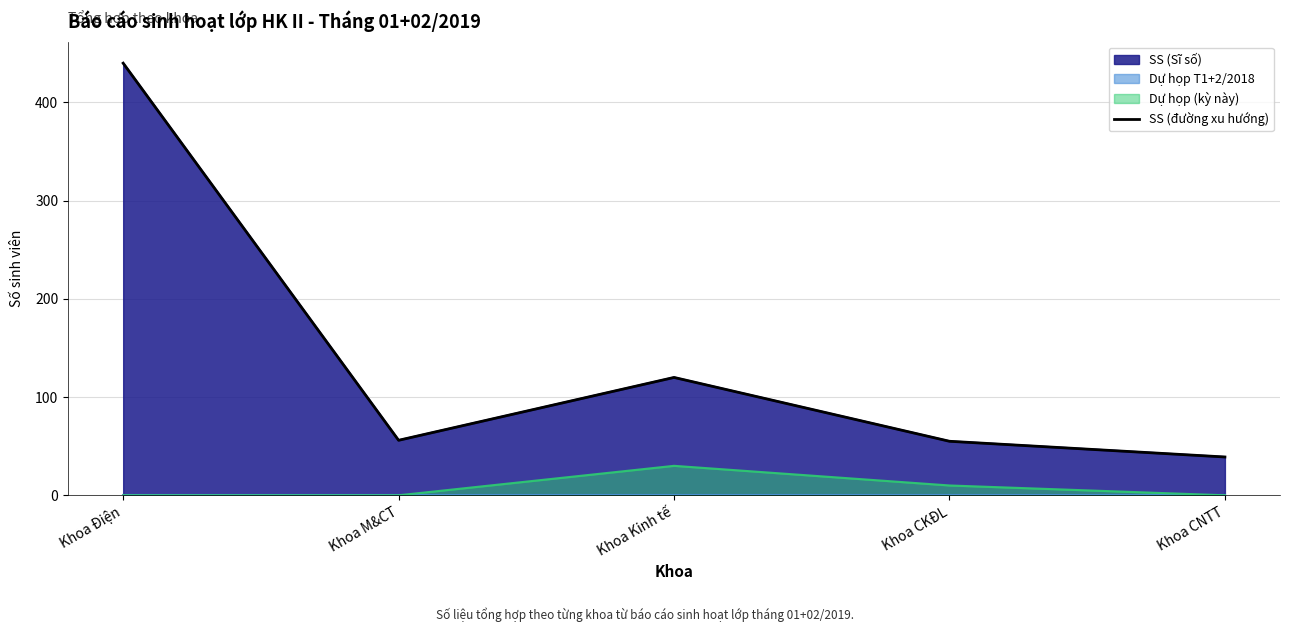

What is the label of the 5th point from the left?

Khoa CNTT